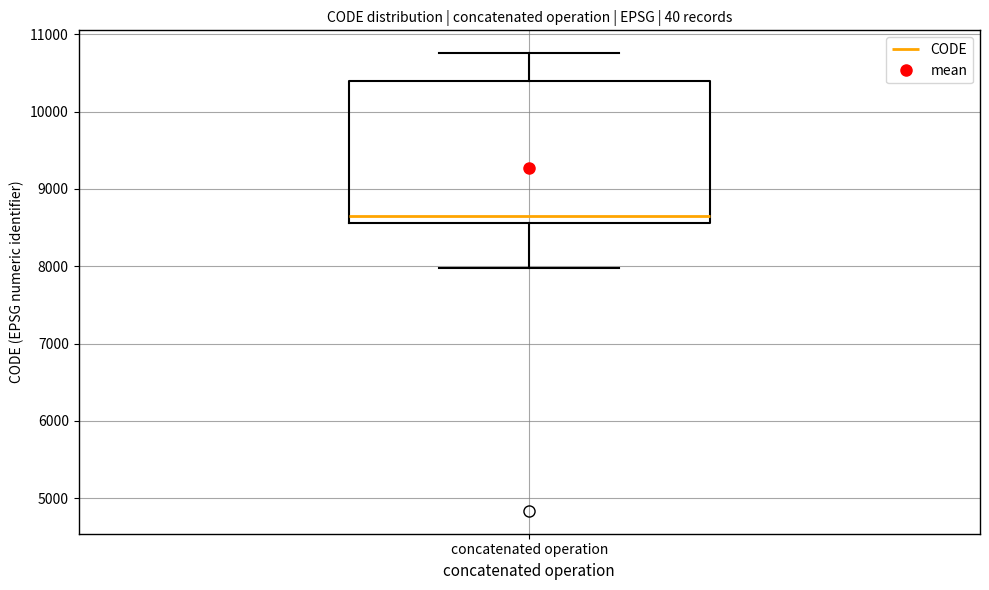

Where does the upper whisker of the box for concatenated operation end on the y-axis? The values are not printed on the chart, so give them approximately, as read against the axis.

10800